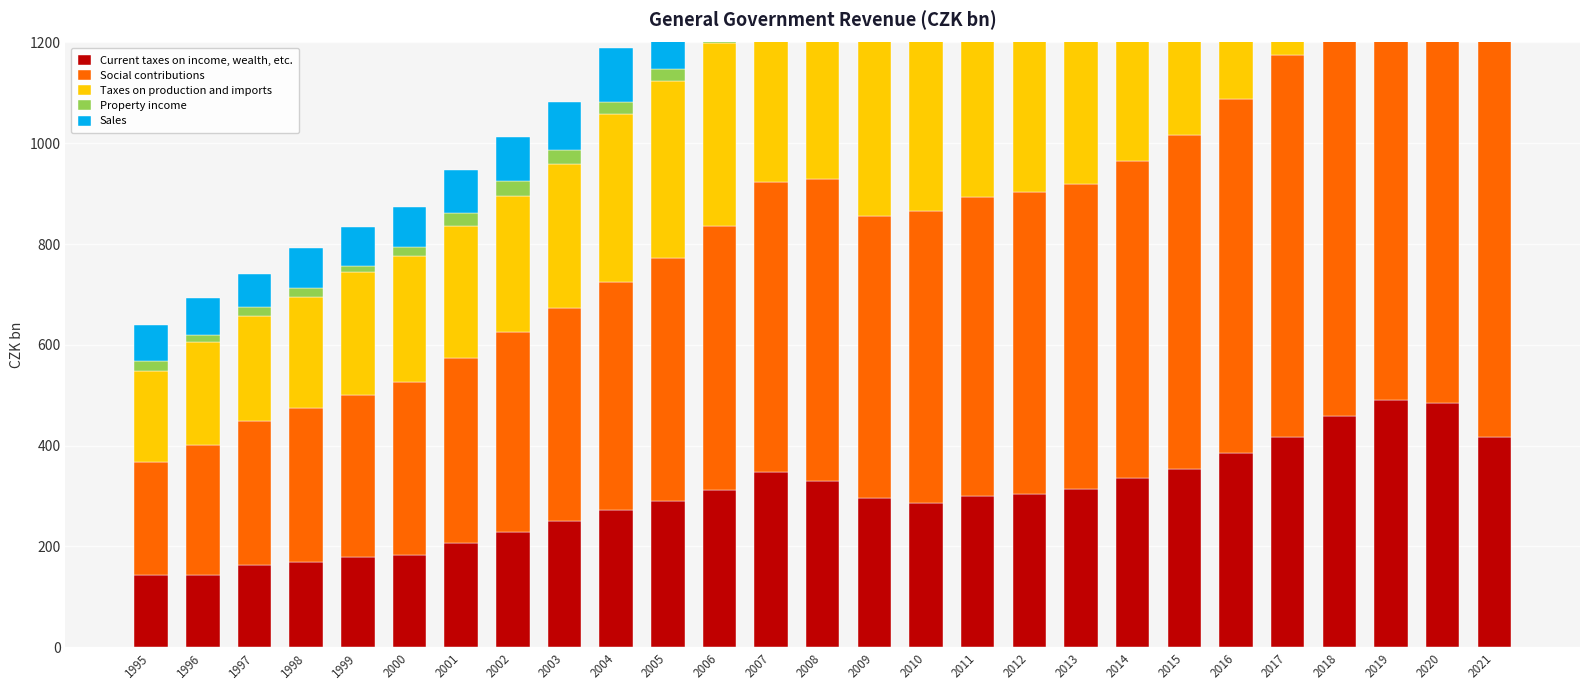

Rank the categories by Property income value from lowest to highest.

1999, 1996, 1998, 1997, 2000, 1995, 2005, 2004, 2003, 2001, 2006, 2002, 2017, 2007, 2019, 2020, 2018, 2011, 2012, 2008, 2015, 2014, 2016, 2010, 2013, 2009, 2021